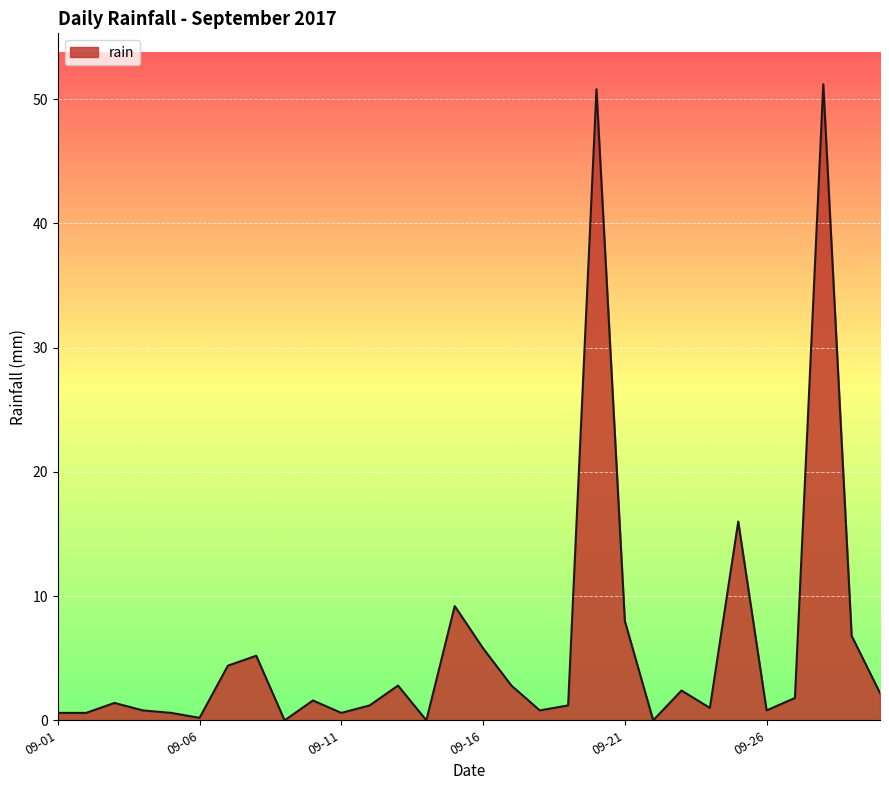

How many series are shown in this chart?

1